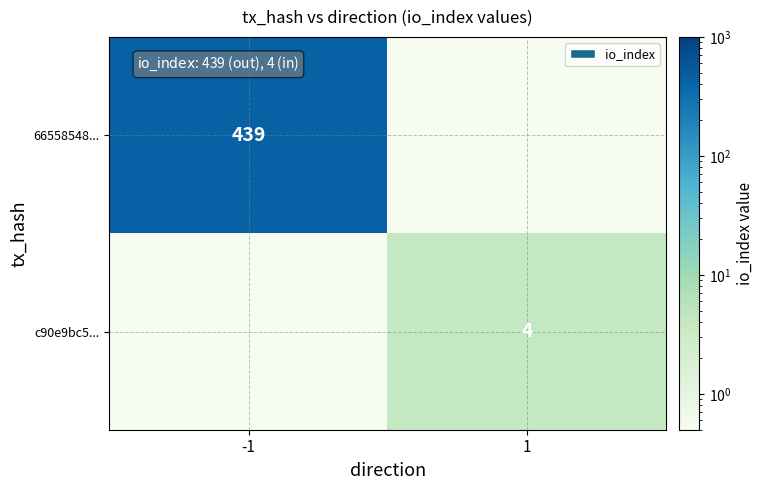

At -1, list the series in order from largest to smallest.

66558548..., c90e9bc5...